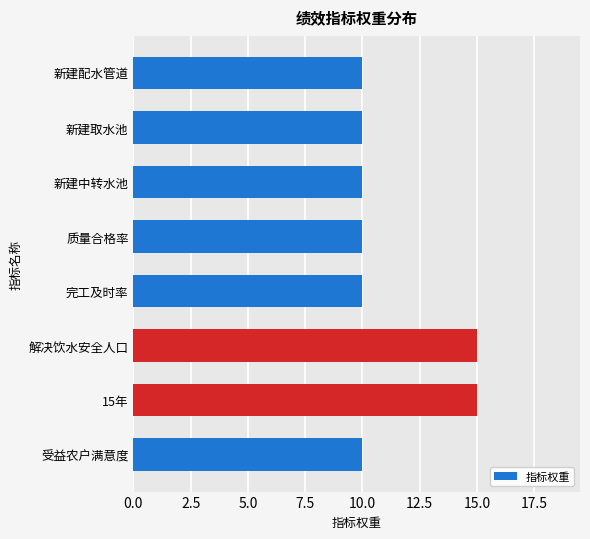

True or false: the data shows 10 at 受益农户满意度.

True